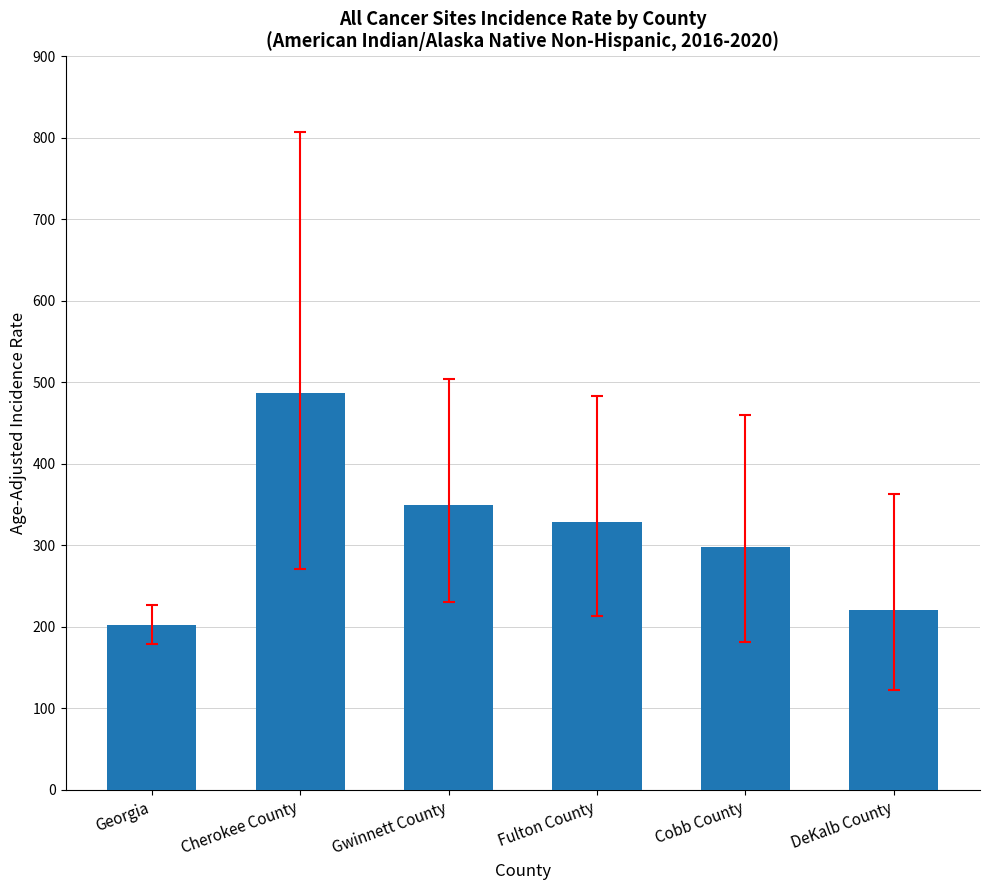

What is the label of the 4th bar from the right?

Gwinnett County